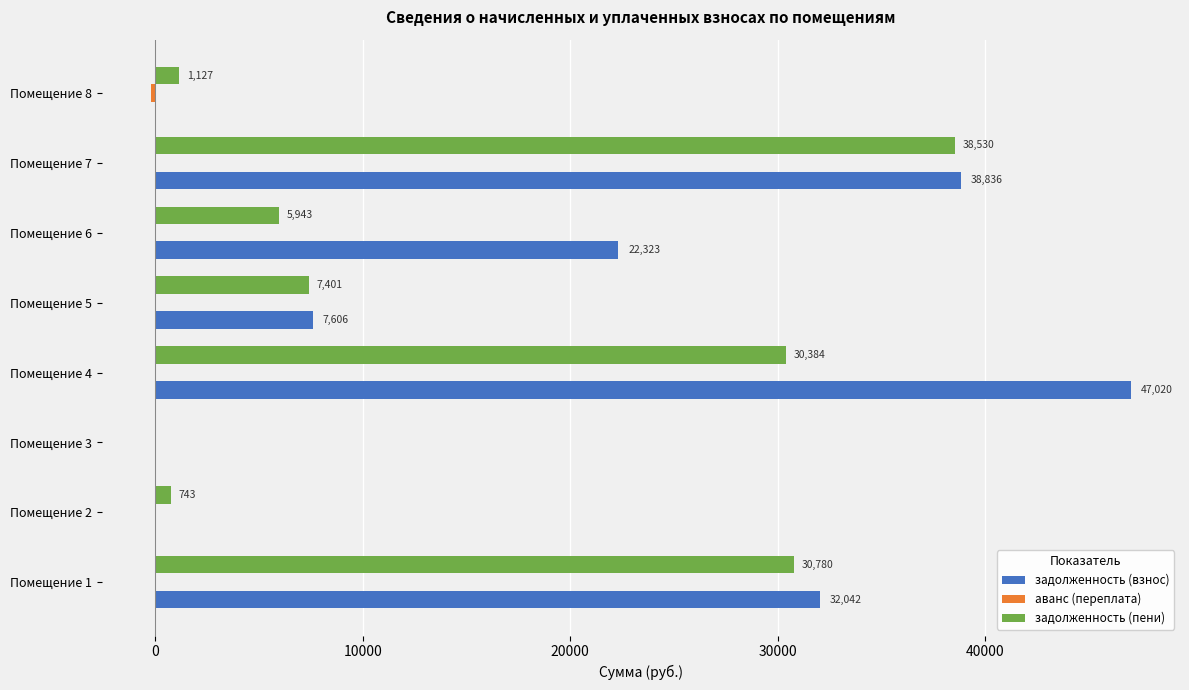

Which series has the largest total across all categories?

задолженность (взнос)